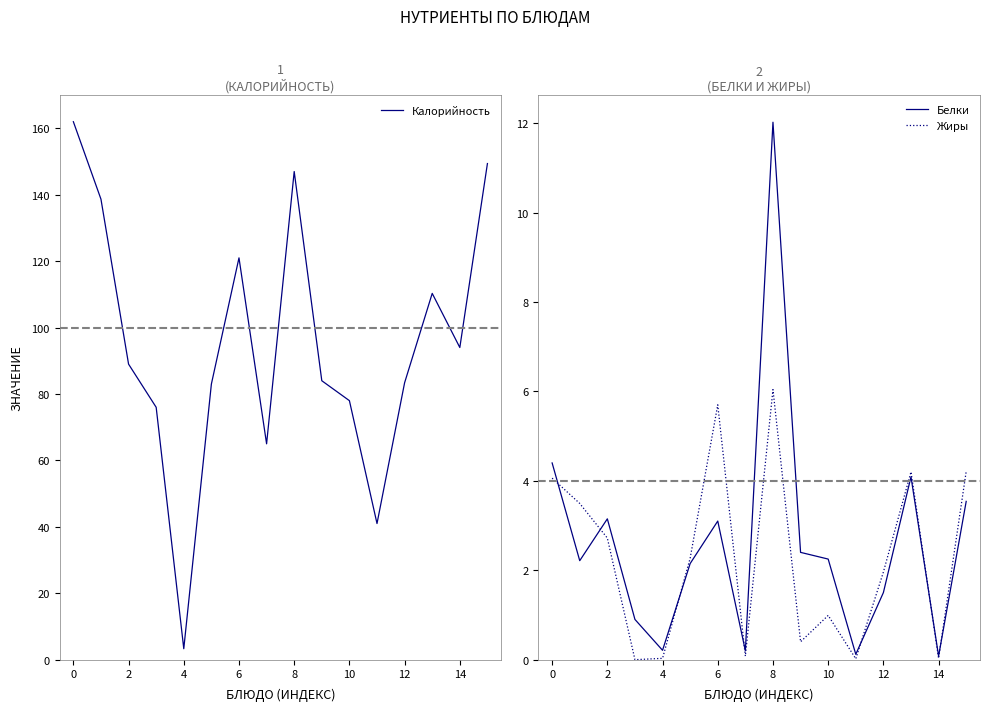

Which category has the highest value in the Белки series?

8